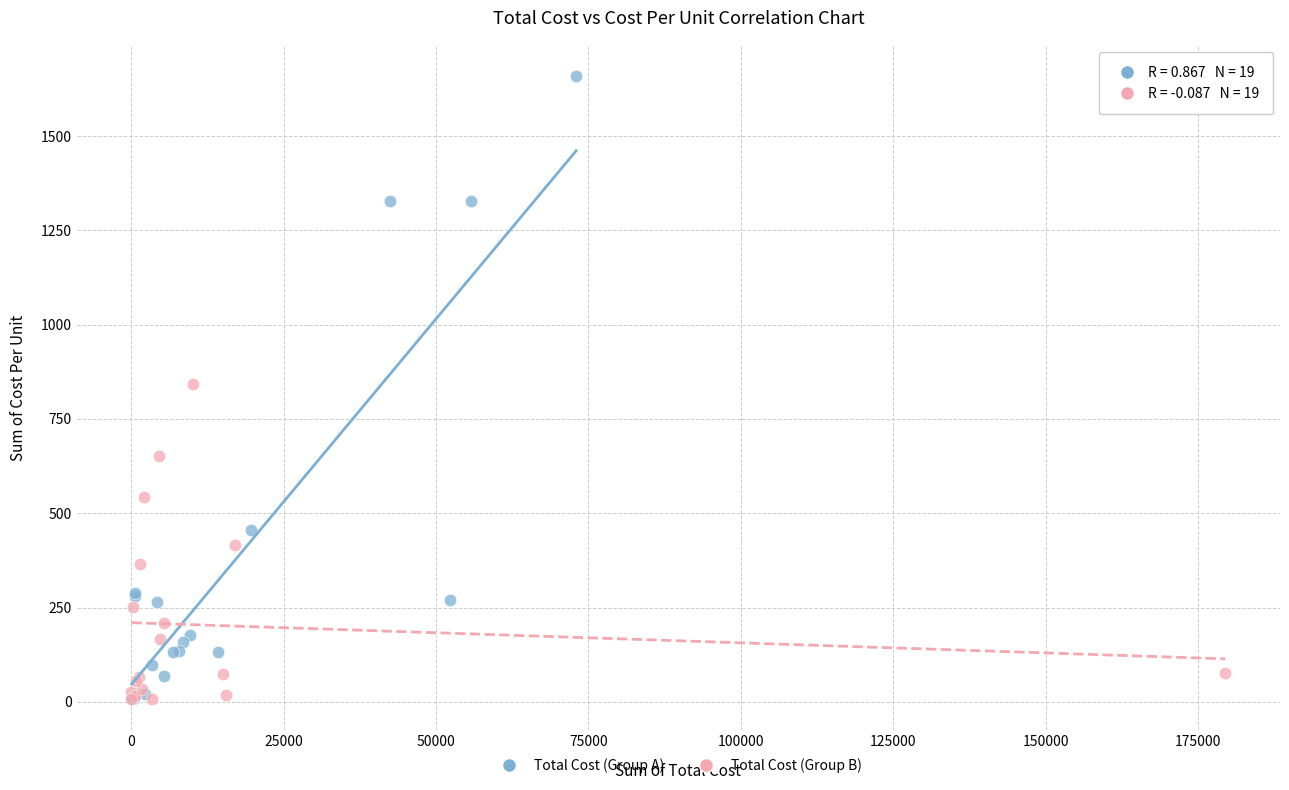

Which series has the widest spread of Y values?

Total Cost (Group A)